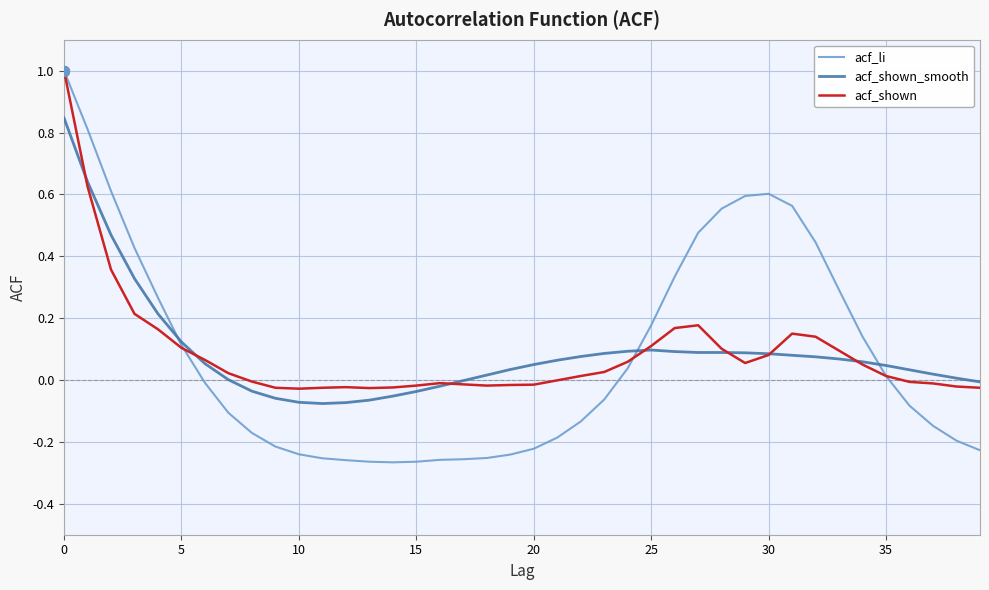

Which series has the widest spread of values?

acf_li